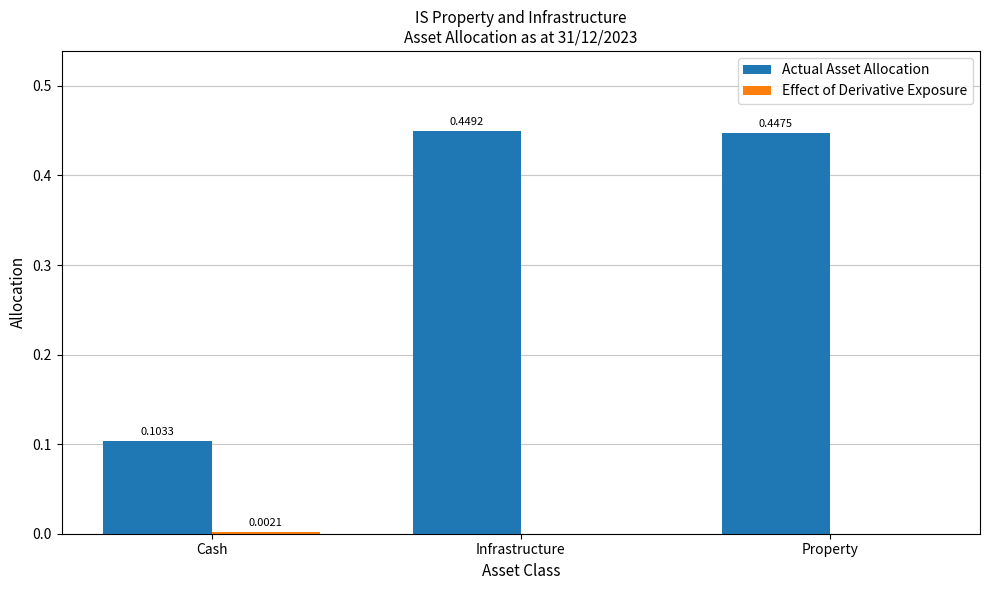

Count the Actual Asset Allocation values in the range 0 to 1.

3